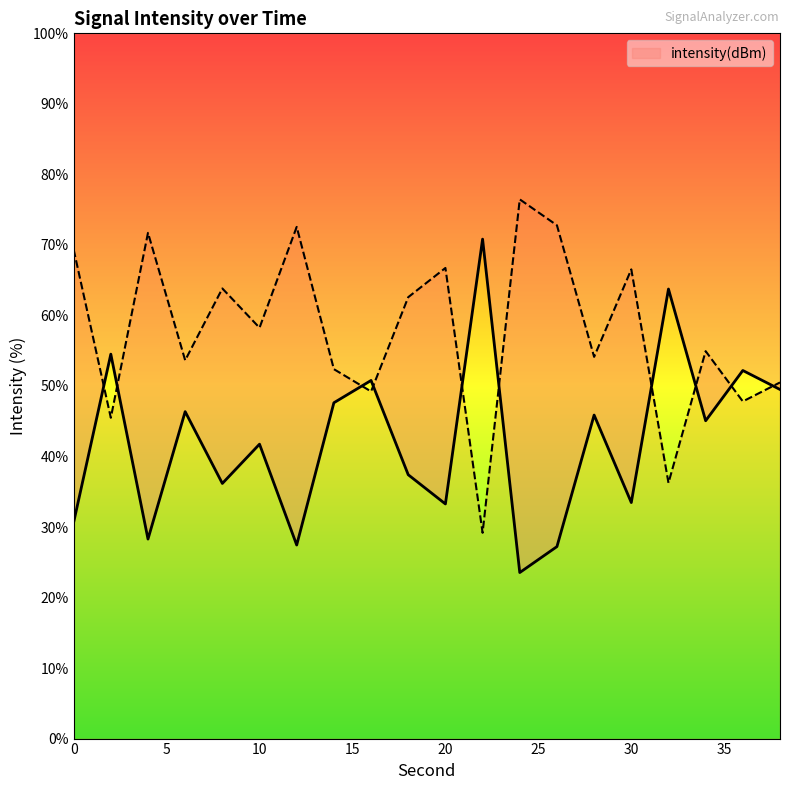

How many points are higher than both their immediate neighbors (excluding endpoints)?

8